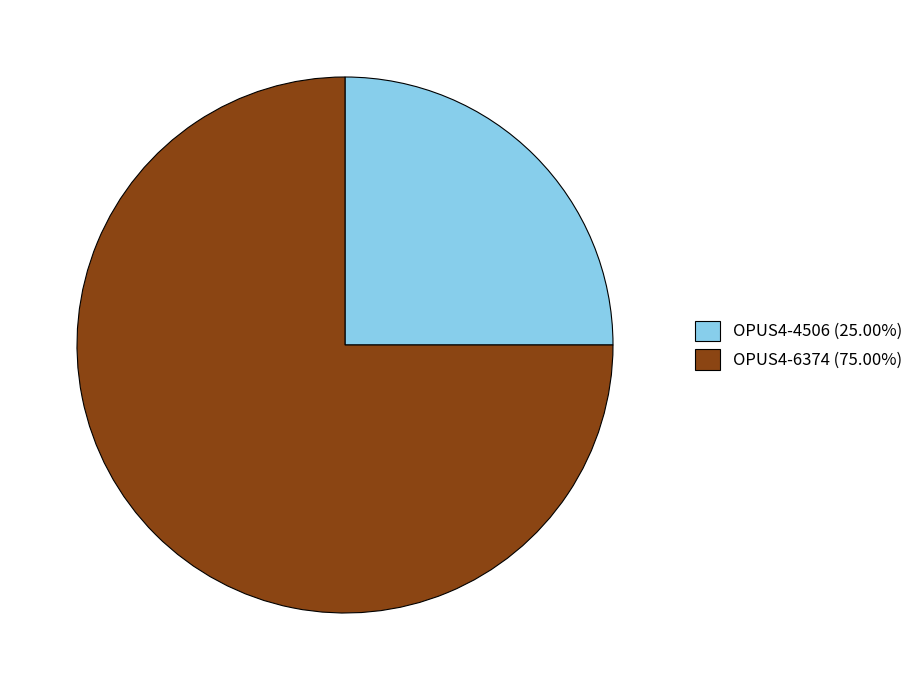

Do OPUS4-6374 (75.00%) and OPUS4-4506 (25.00%) together represent more than half of the pie?

Yes